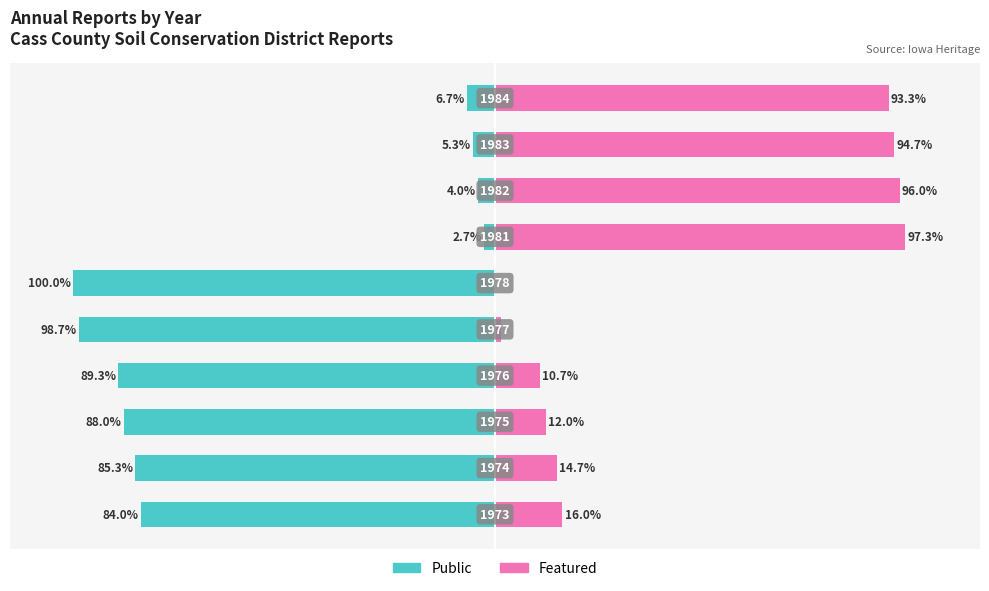

Reading right to left, transcribe all the data shown in this chart.

Public: -6.7	-5.3	-4.0	-2.7	-100.0	-98.7	-89.3	-88.0	-85.3	-84.0
Featured: 93.3	94.7	96.0	97.3	0.0	1.3	10.7	12.0	14.7	16.0